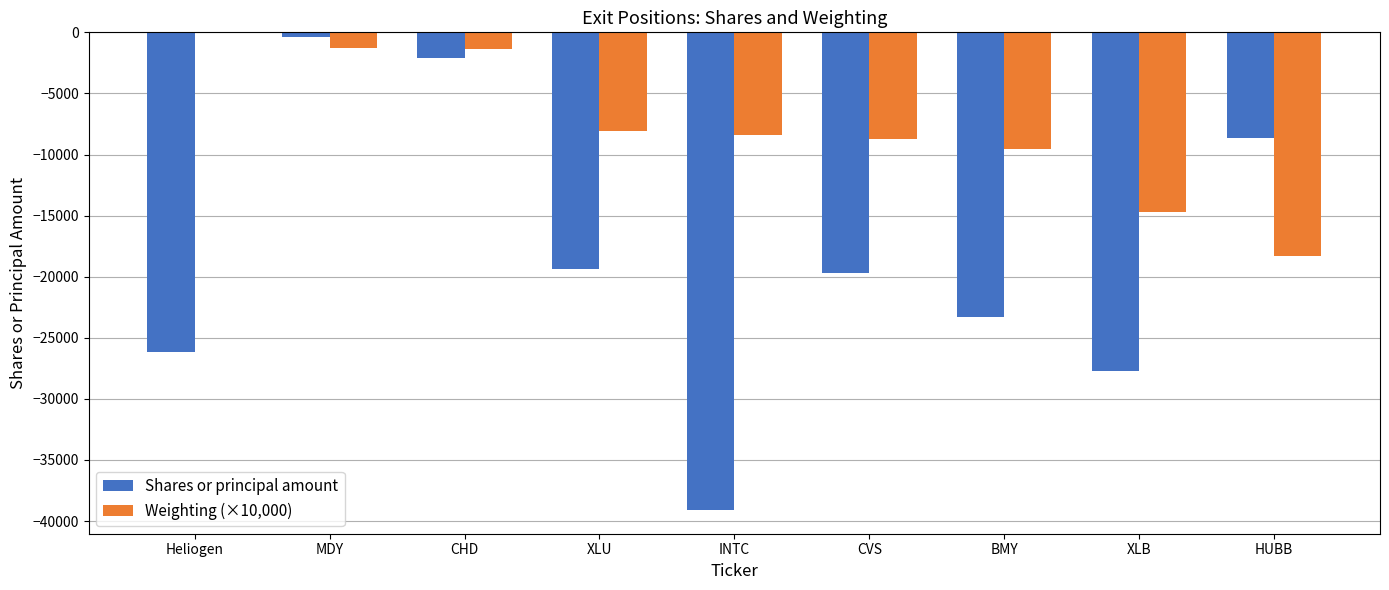

Is the value of Shares or principal amount at CVS greater than the value of Weighting (×10,000) at INTC?

No